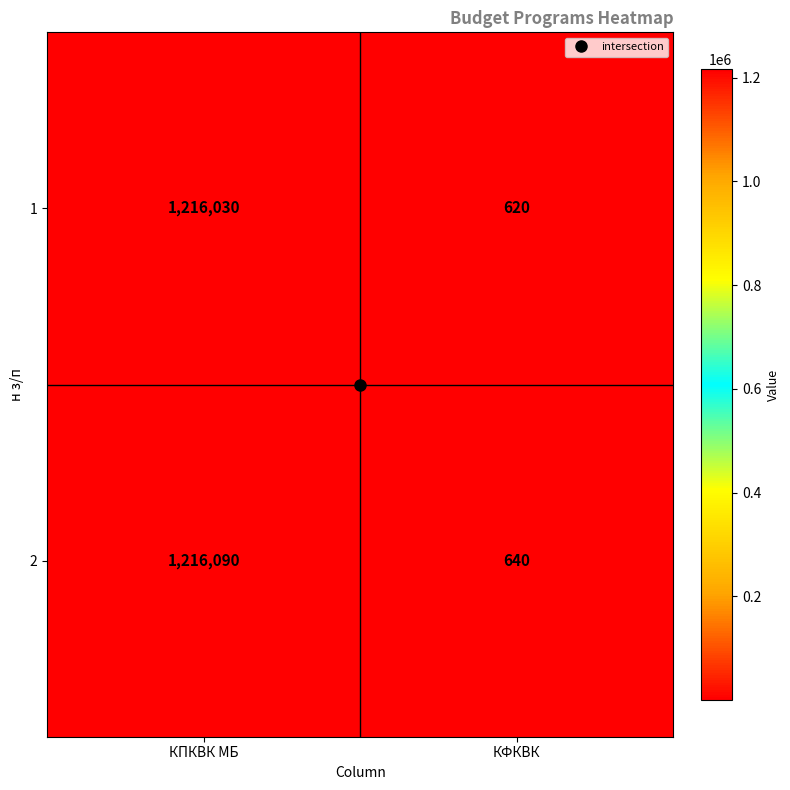

The value of 2 at КПКВК МБ is 1703438. True or false?

False